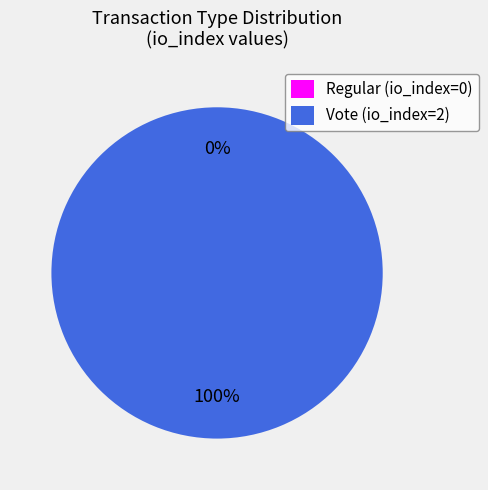

Is the sum of Vote and Regular greater than half?

Yes